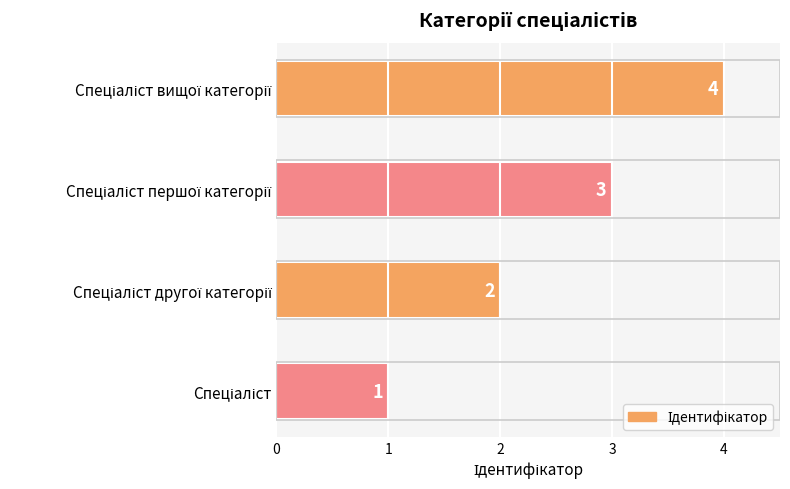

What is the sum of all values?

10